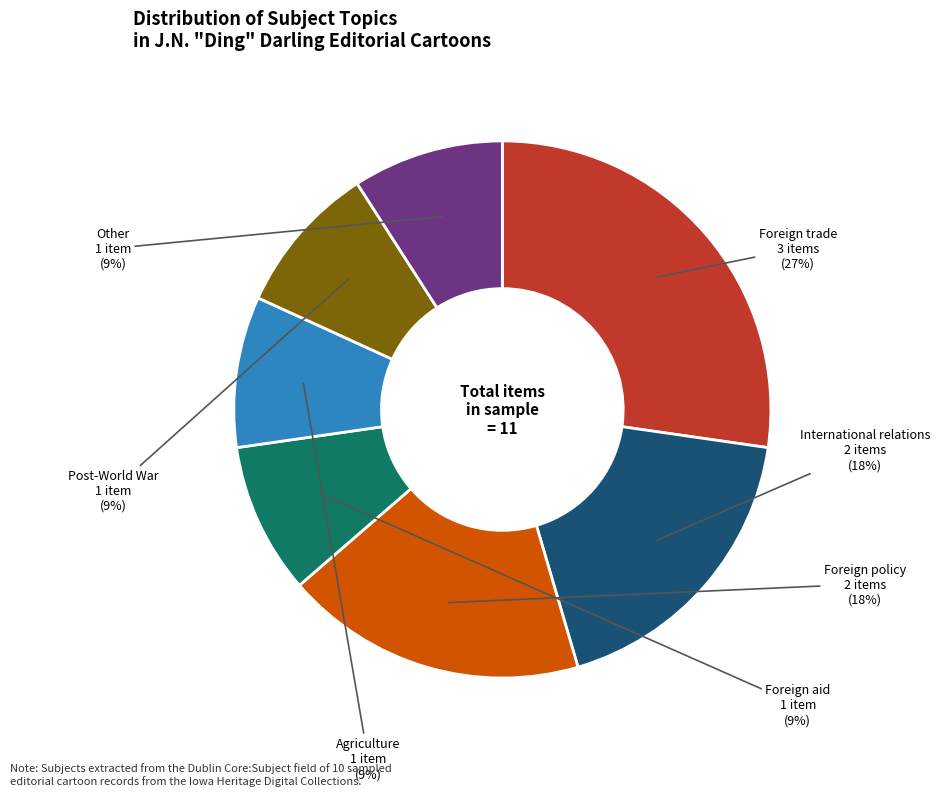

The International relations slice represents 31% of the pie. True or false?

False